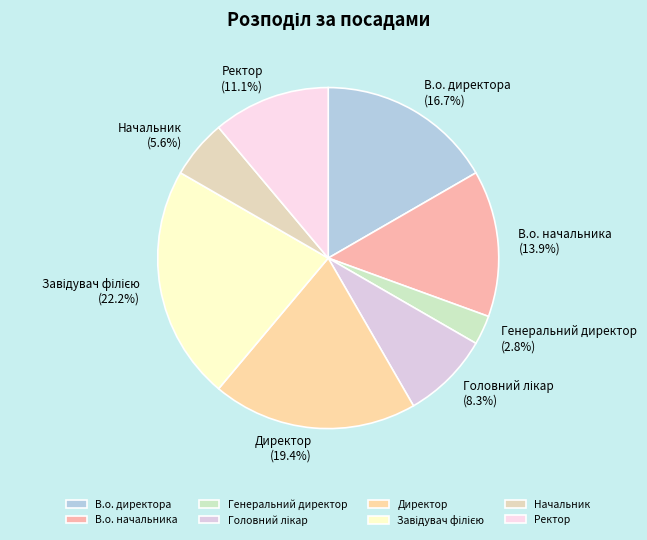

Which slice is the smallest?

Генеральний директор